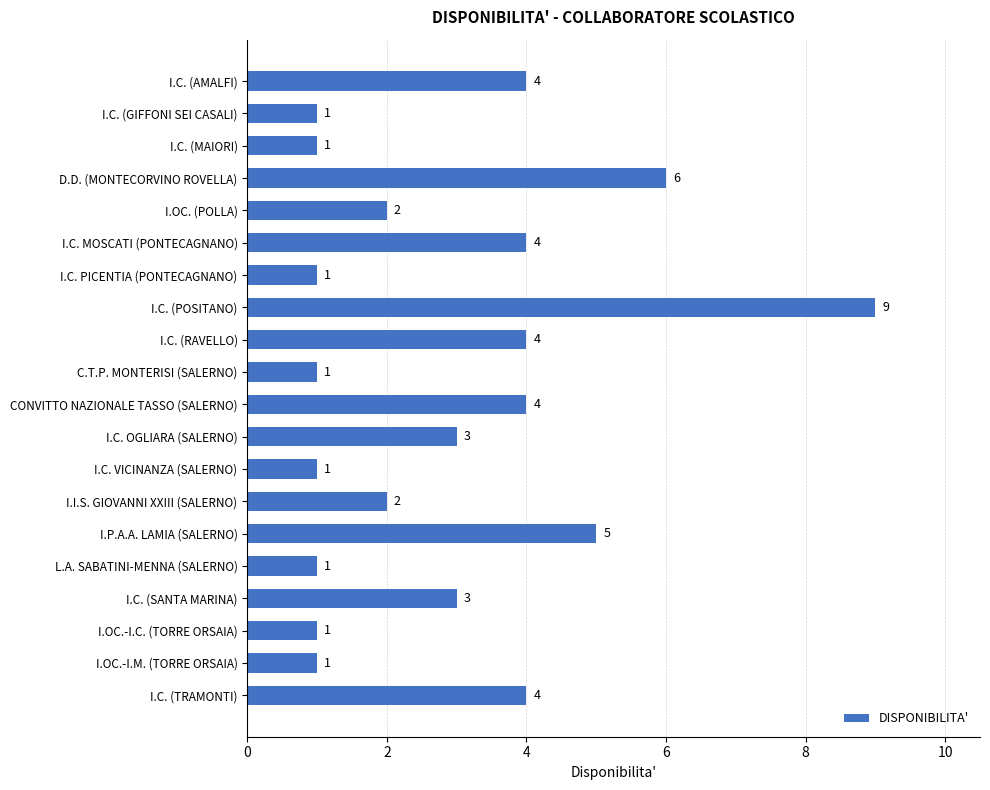

Is it true that the value at I.C. MOSCATI (PONTECAGNANO) is 4?

True